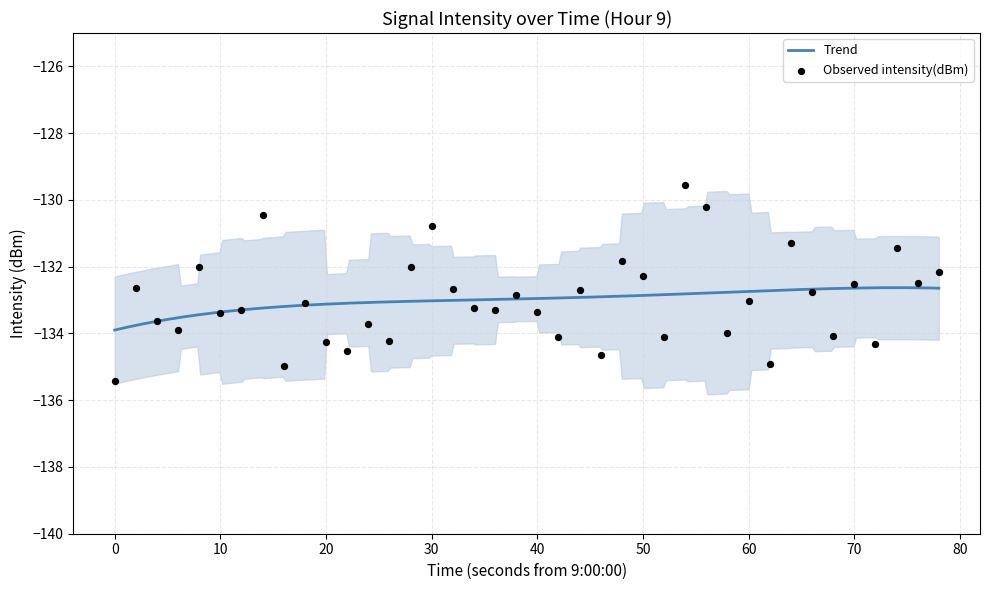

What is the maximum value for Trend?

-132.6